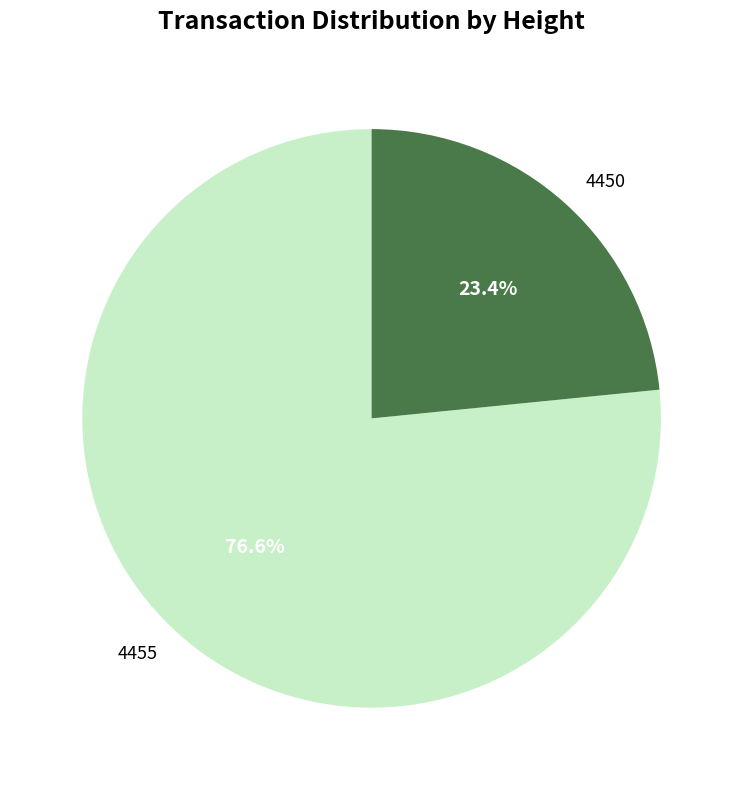

How many segments does this pie chart have?

2